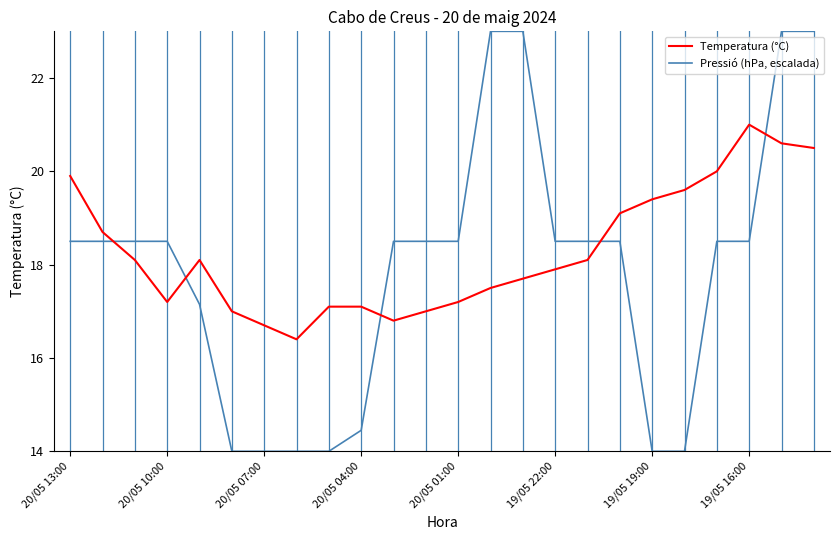

Which series has the widest spread of values?

Pressió (hPa, escalada)